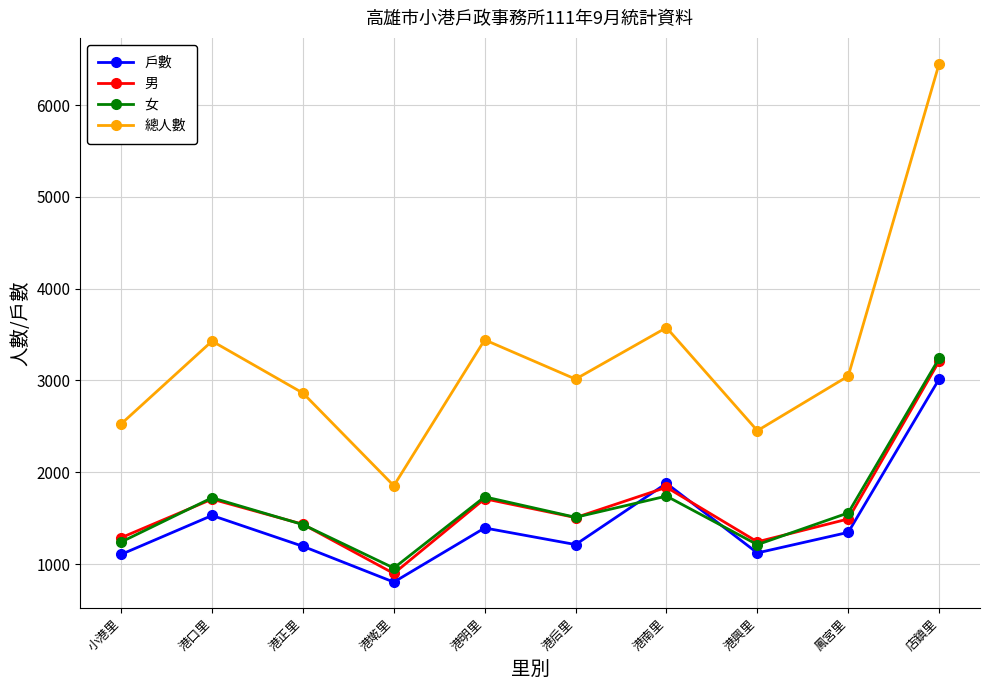

What is the difference between the maximum and second lowest values in the 總人數 series?

3998